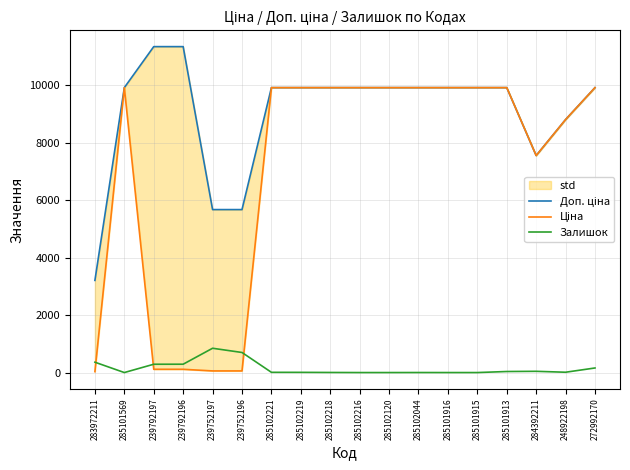

What is the sum of the Доп. ціна values at 285101913 and 285102221?

19817.0